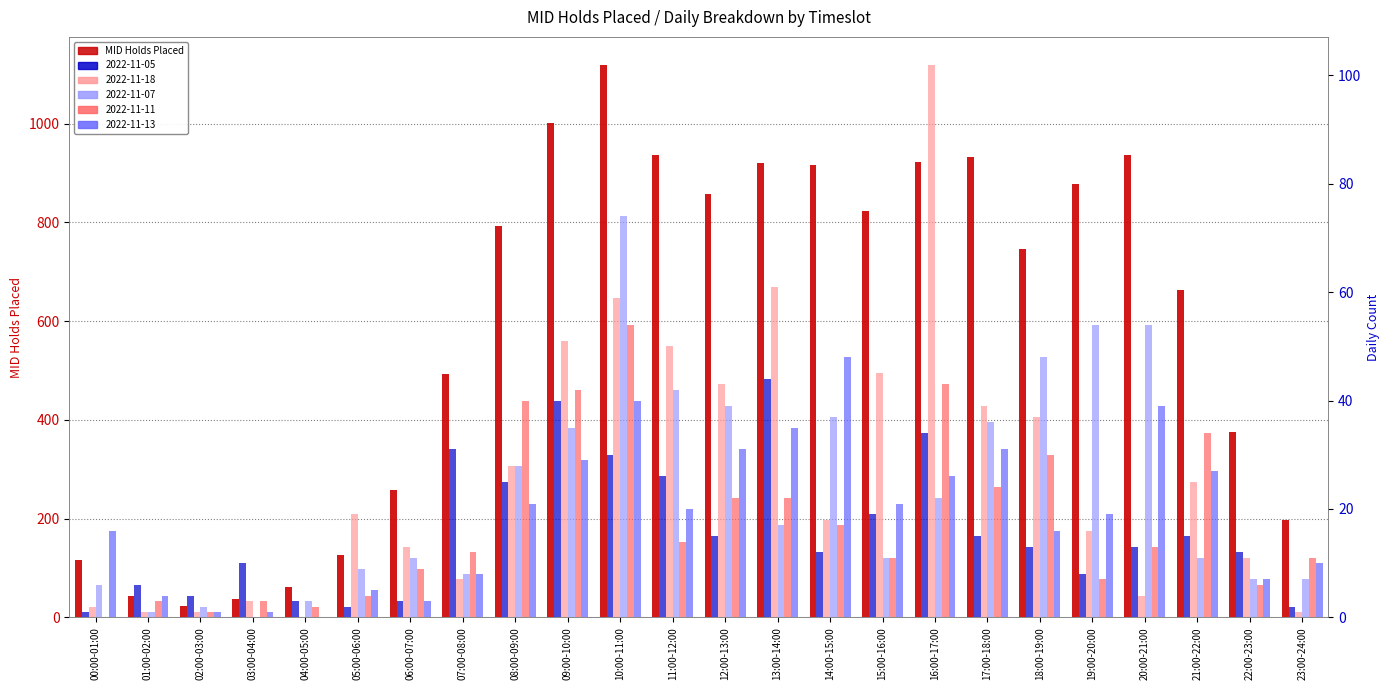

At which category does the chart reach its peak across all series?

10:00-11:00